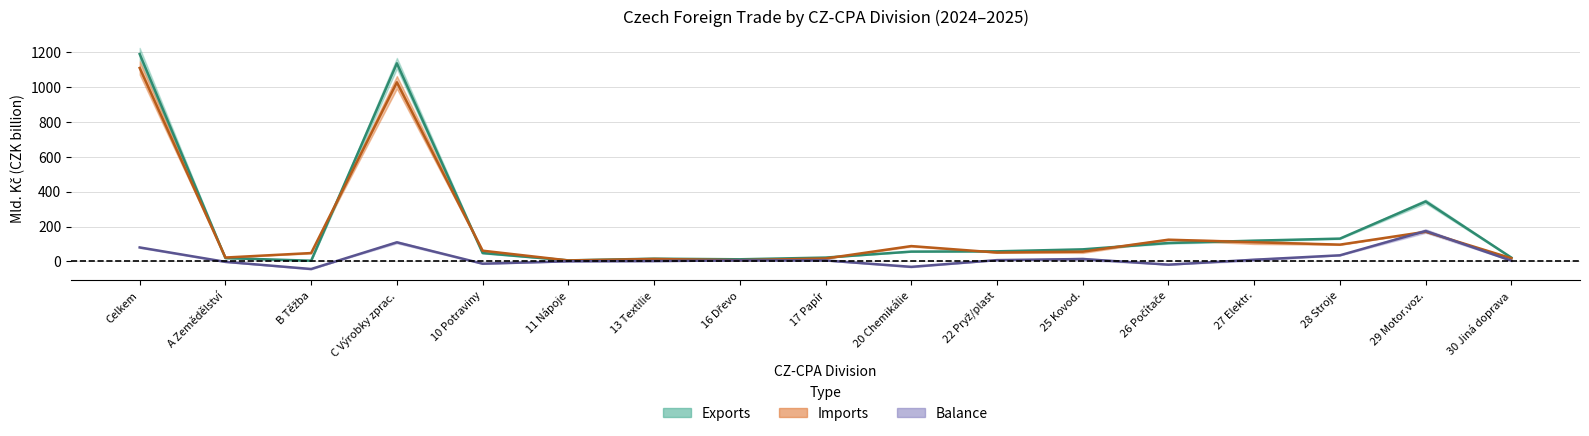

How many interior local peaks does the Imports midpoint series have?

5